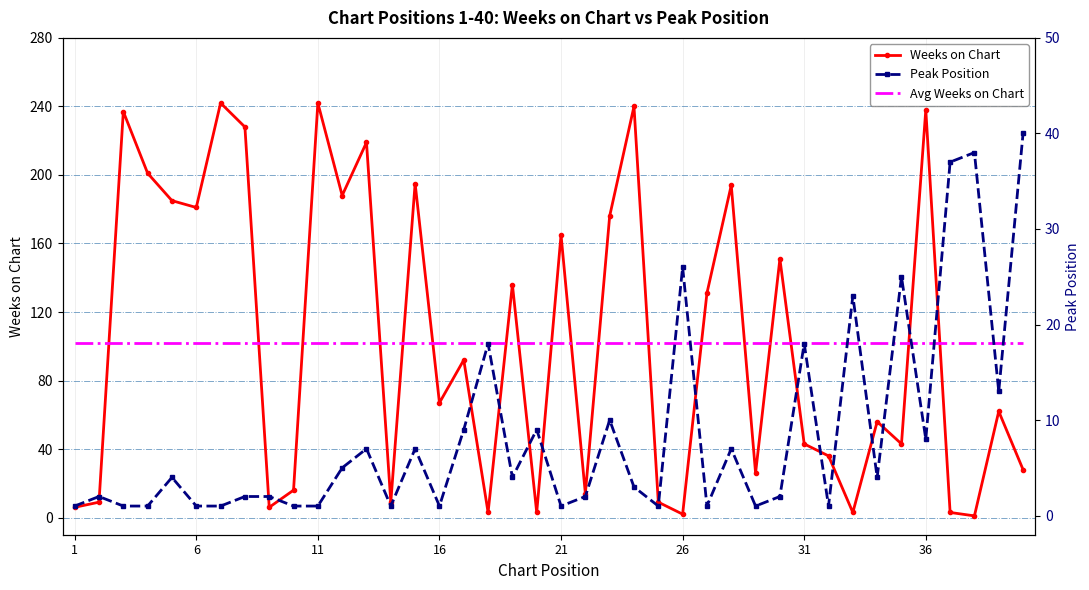

True or false: Weeks on Chart and Avg Weeks on Chart intersect in this chart.

True